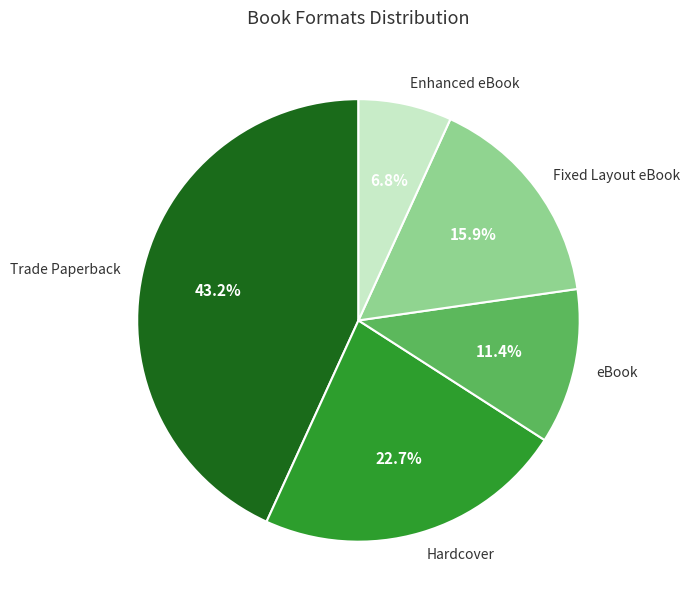

To the nearest percent, what percentage of the pie is Trade Paperback?

43%